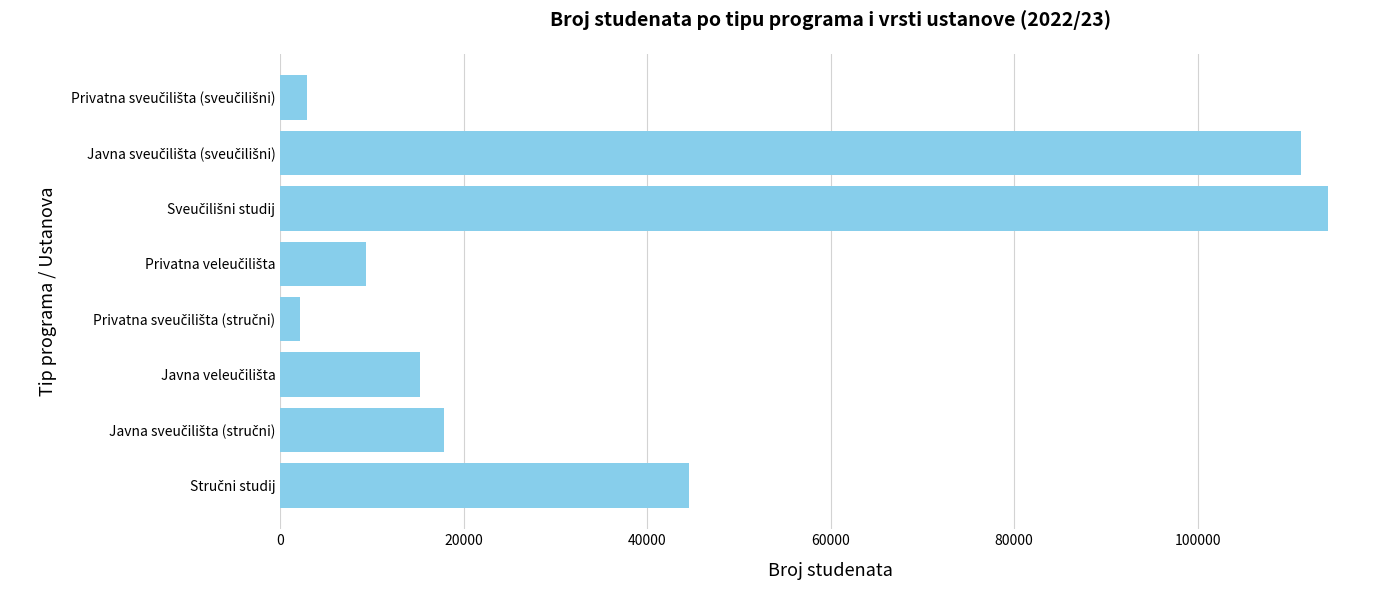

How many categories are shown in the chart?

8